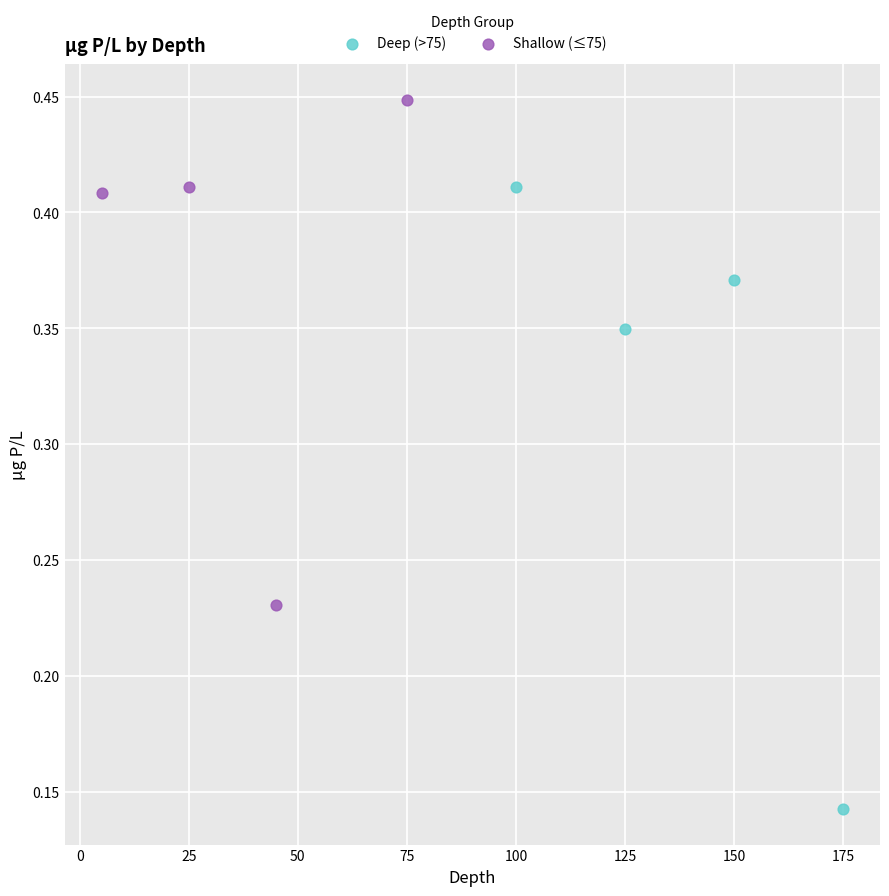

What are all the series names shown in the legend?

Deep (>75), Shallow (≤75)